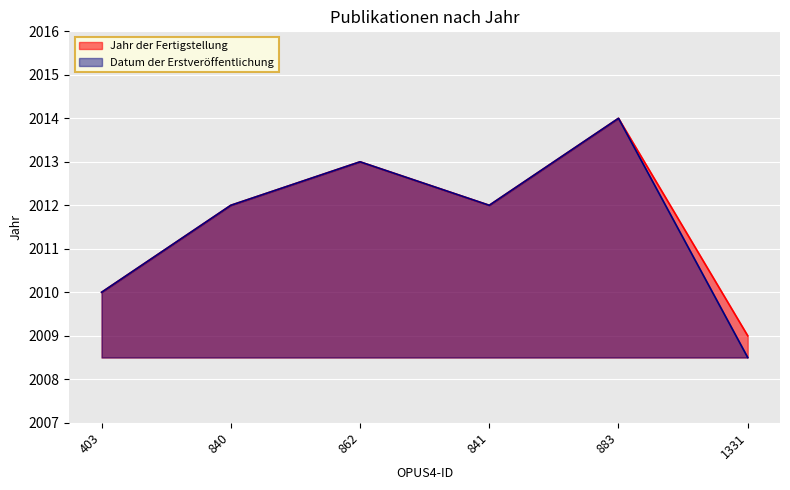

What position from the left is 841?

4